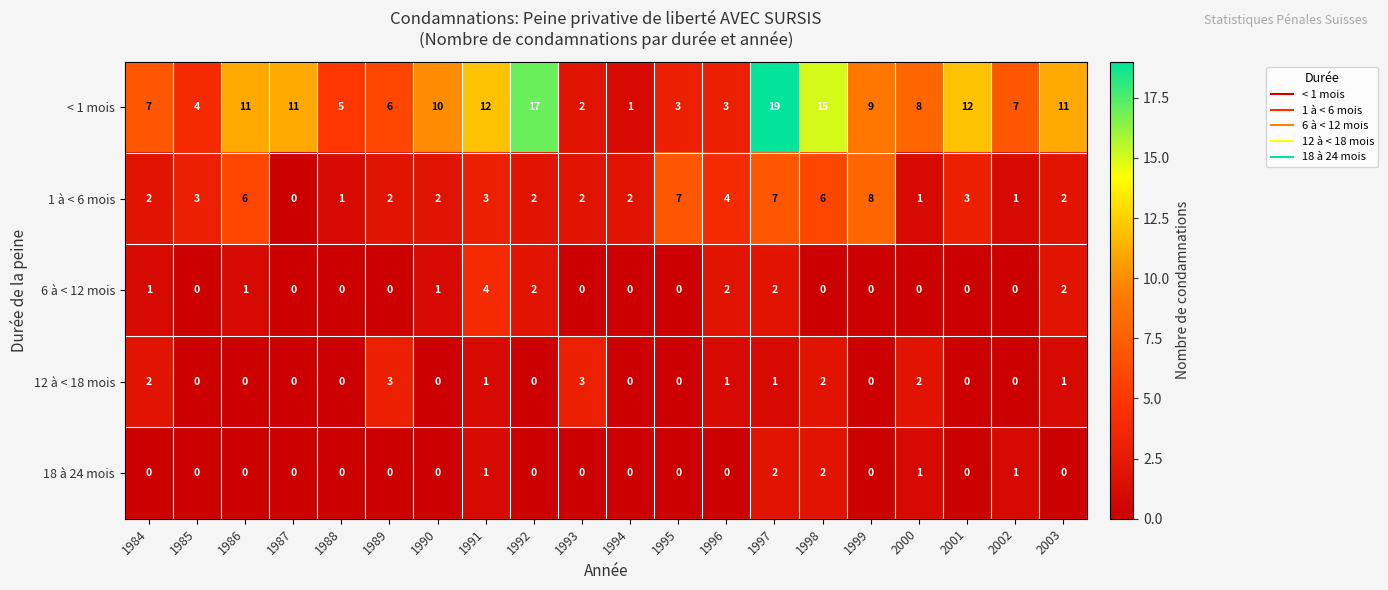

What is the sum of all < 1 mois values?

173